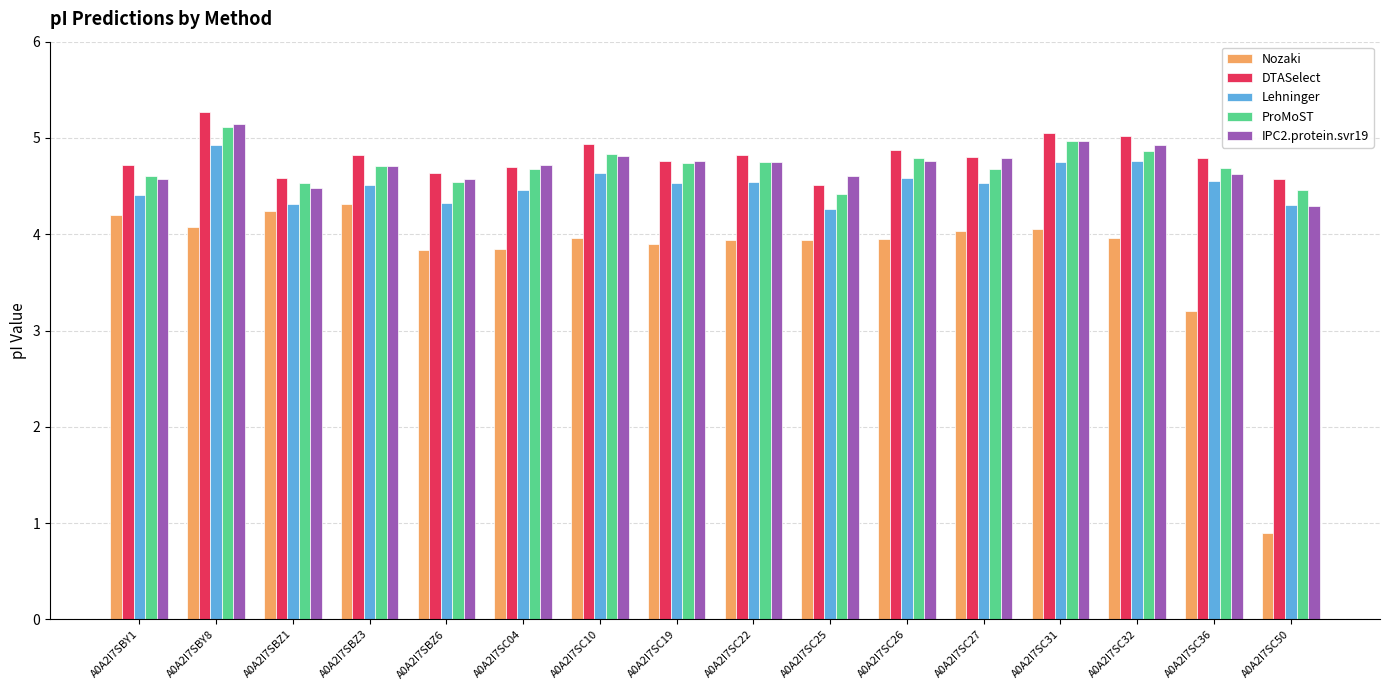

How many bars are there in each group?

5